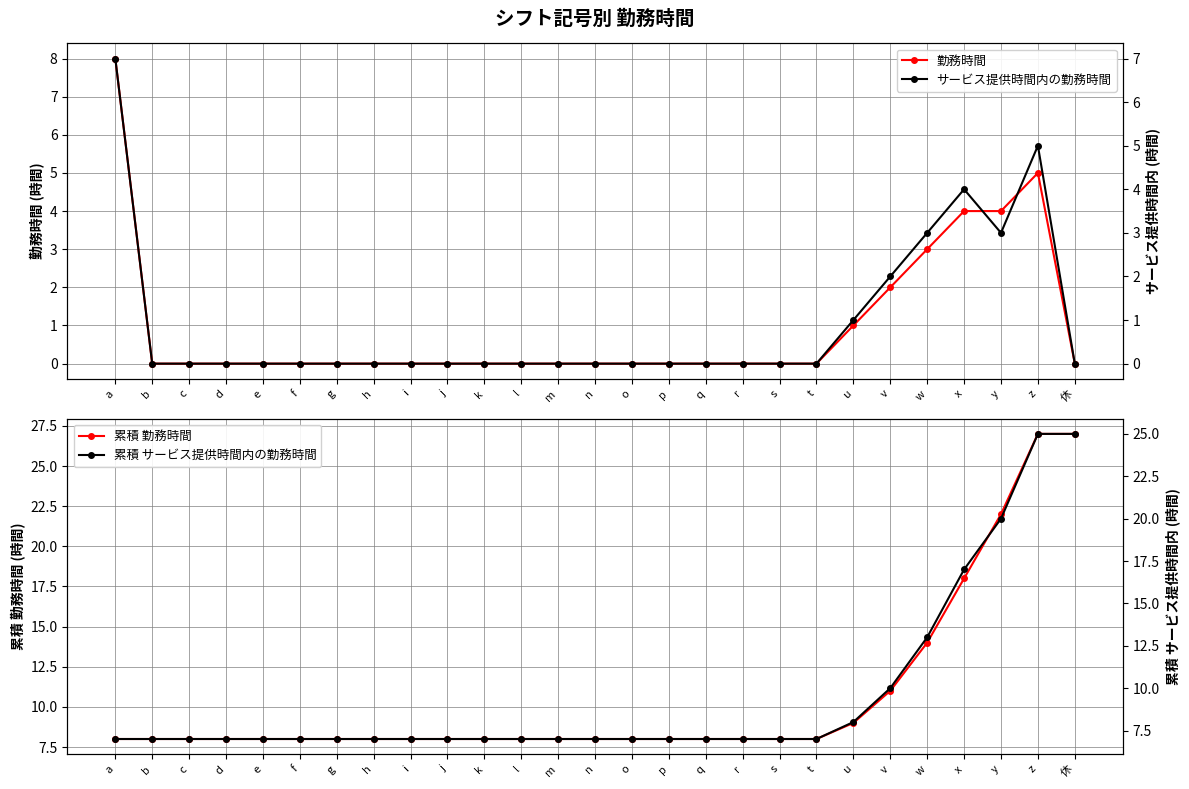

What is the label of the 7th point from the left?

g